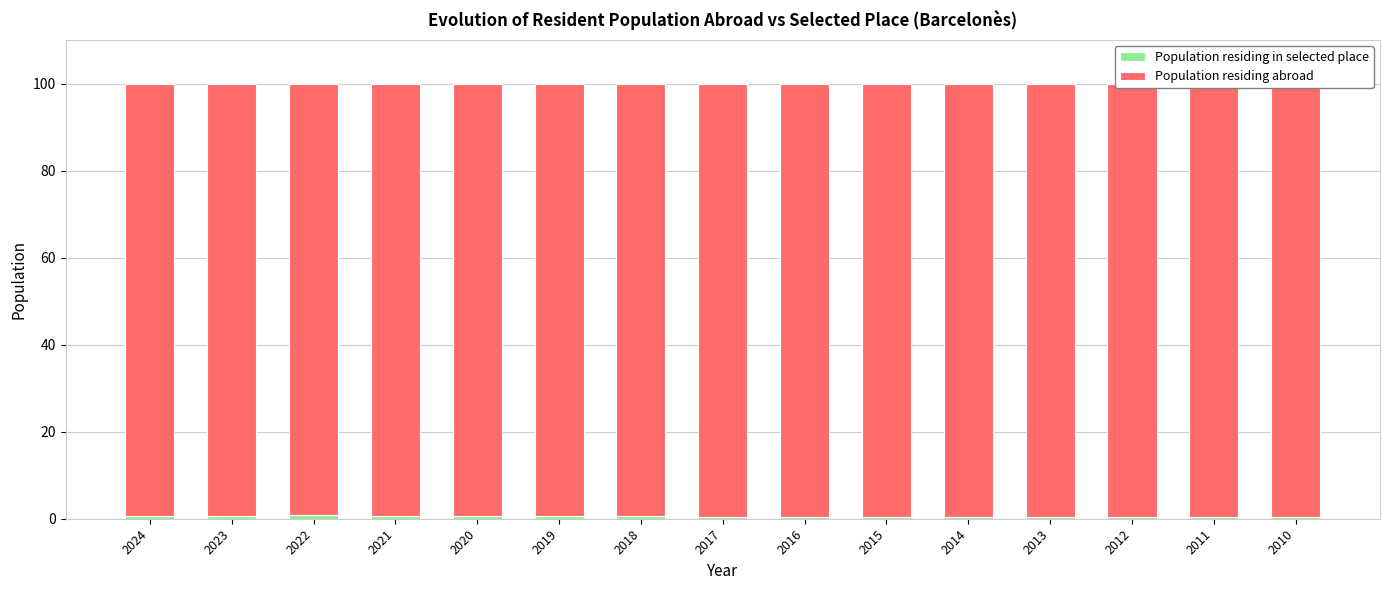

List the series in order of their peak value, highest first.

Population residing abroad, Population residing in selected place